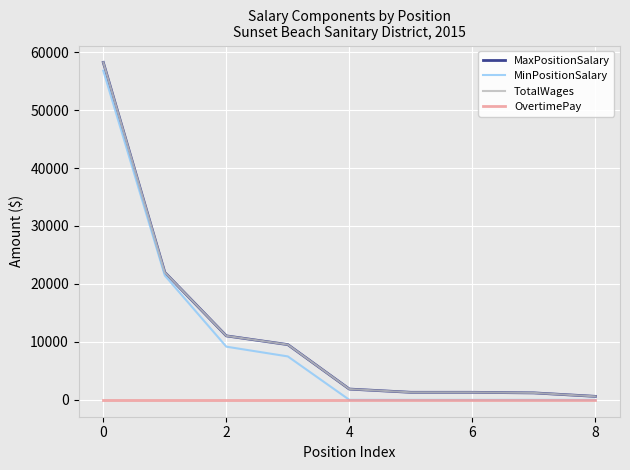

Which series has the largest total across all categories?

MaxPositionSalary